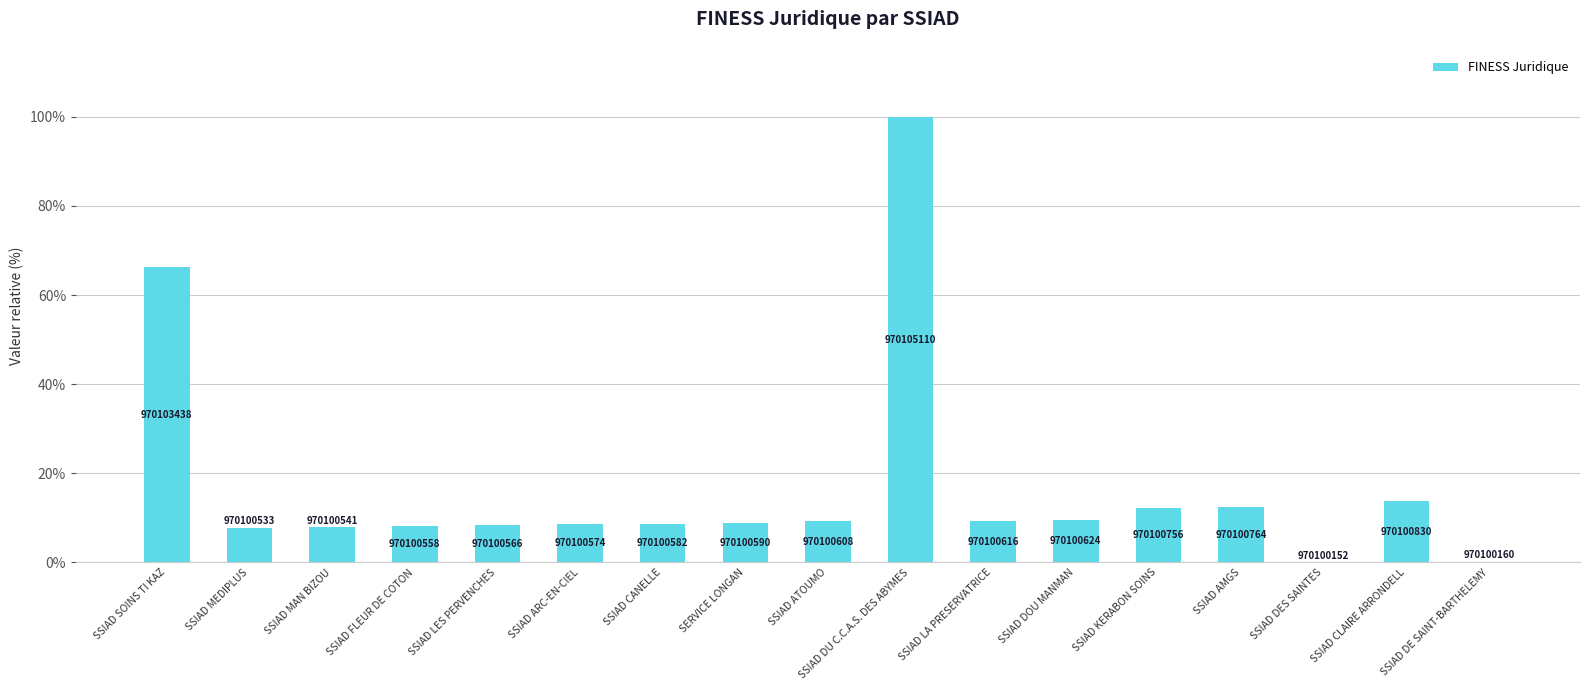

What is the change in value from SSIAD ARC-EN-CIEL to SSIAD CANELLE?

+0.2